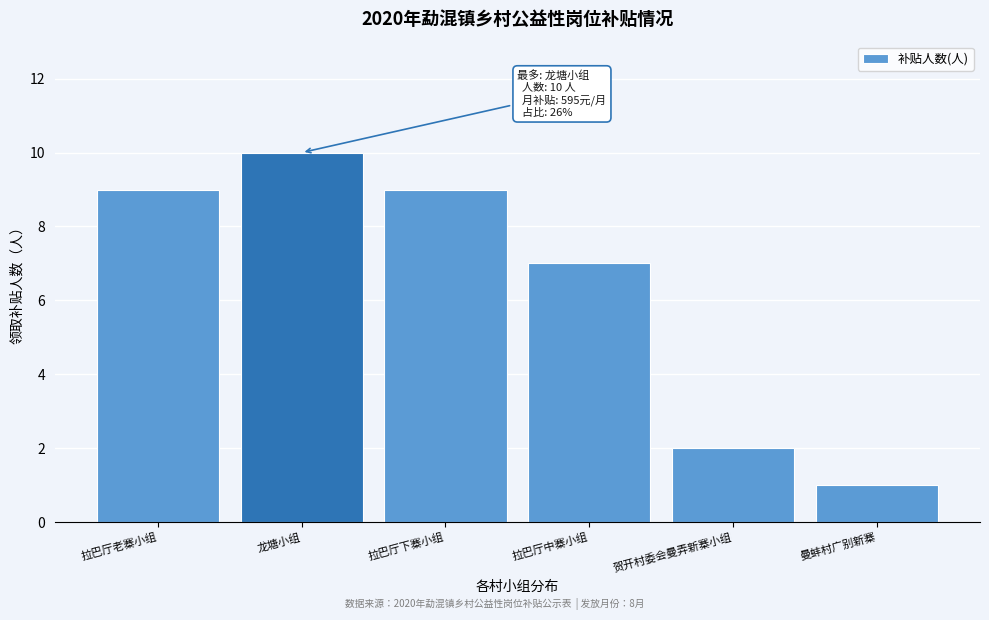

Reading left to right, extract all data points from this chart.

9	10	9	7	2	1